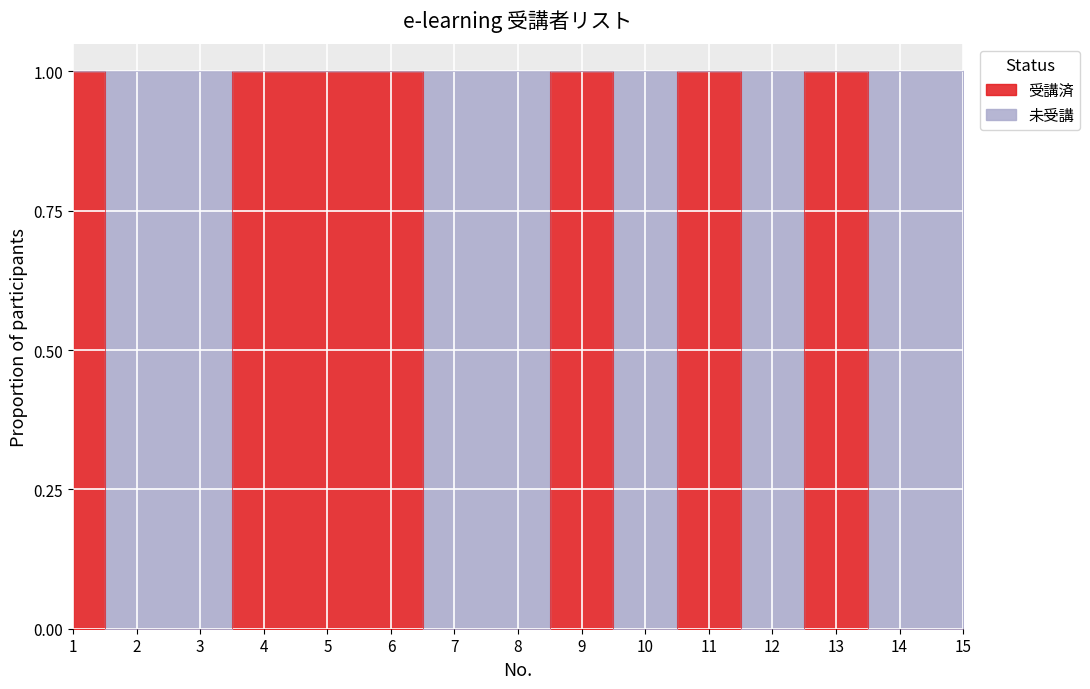

How many interior local valleys (lower than both neighbors) does the data have?

2